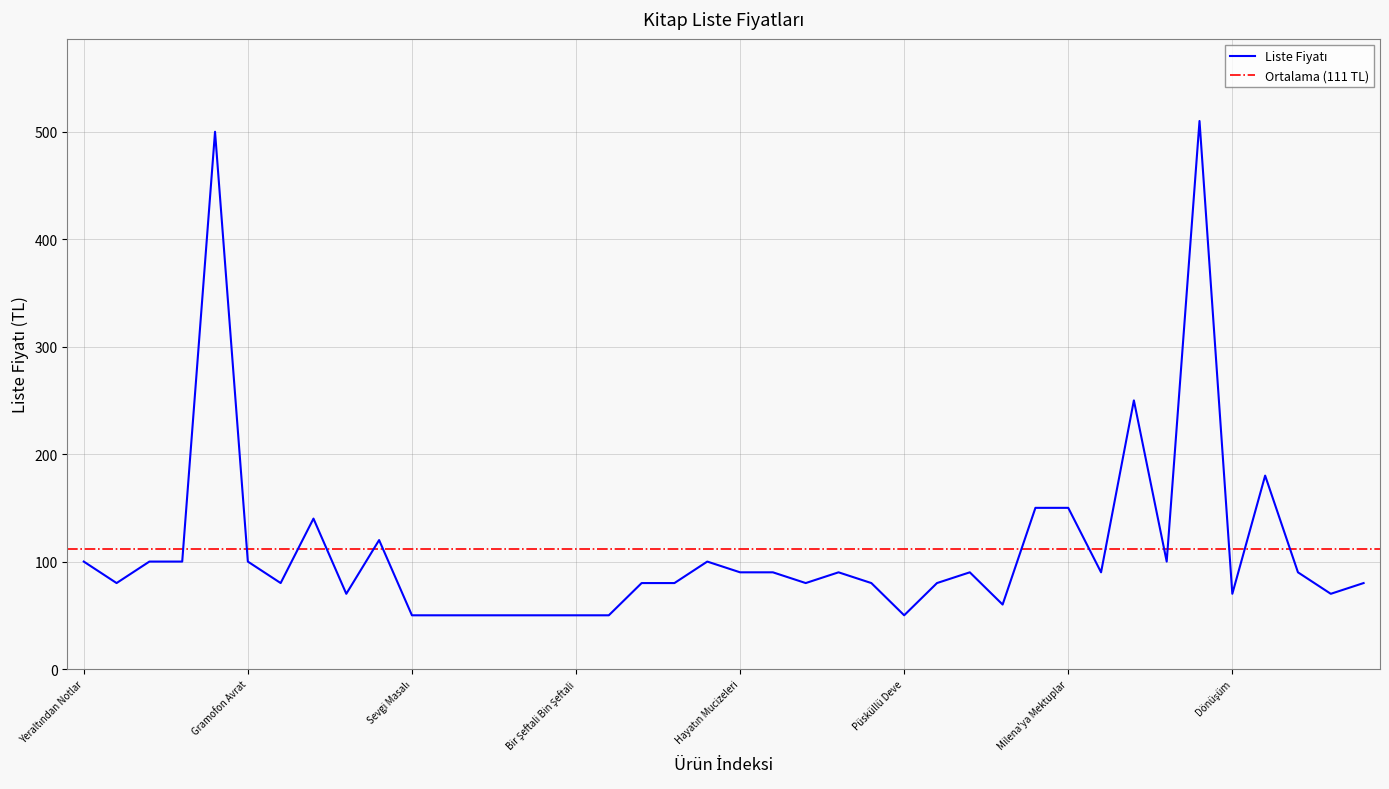

Where is the data nearest to the value 280?

Kavgam